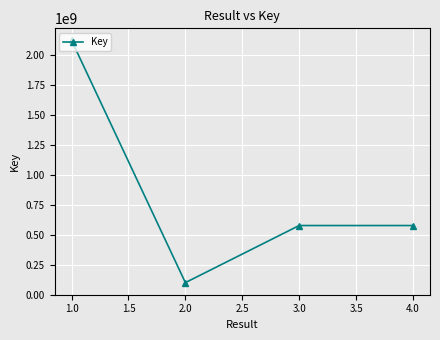

At which label does the data first exceed 576094332?

1.0